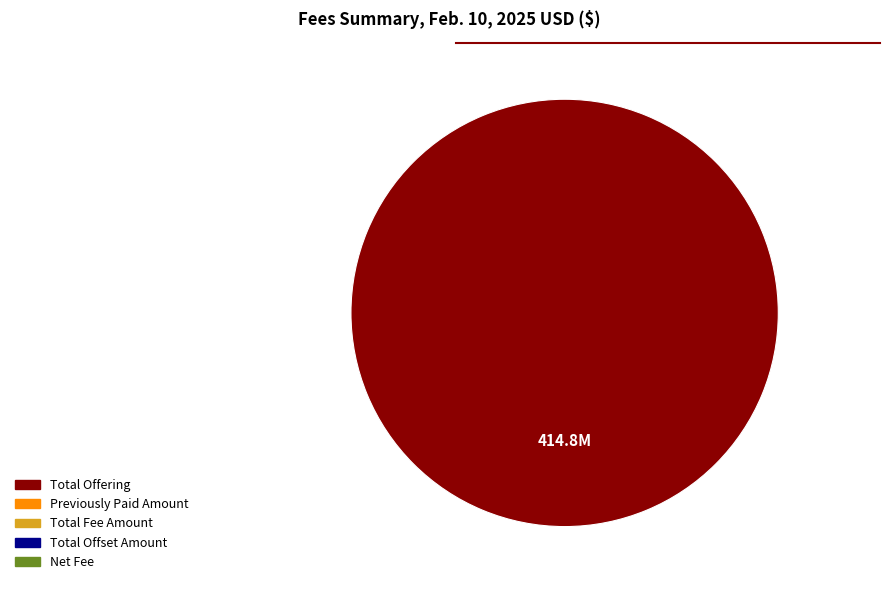

Does any single category account for the majority?

Yes